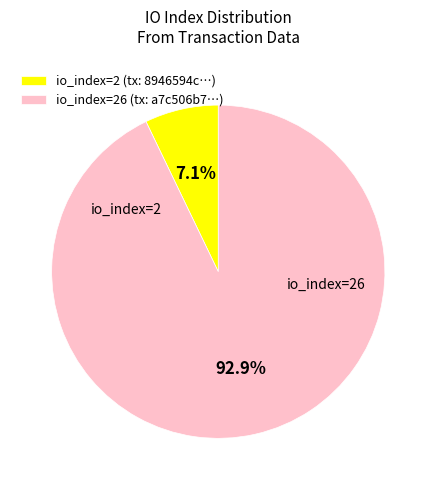

To the nearest percent, what is the average slice percentage?

50%